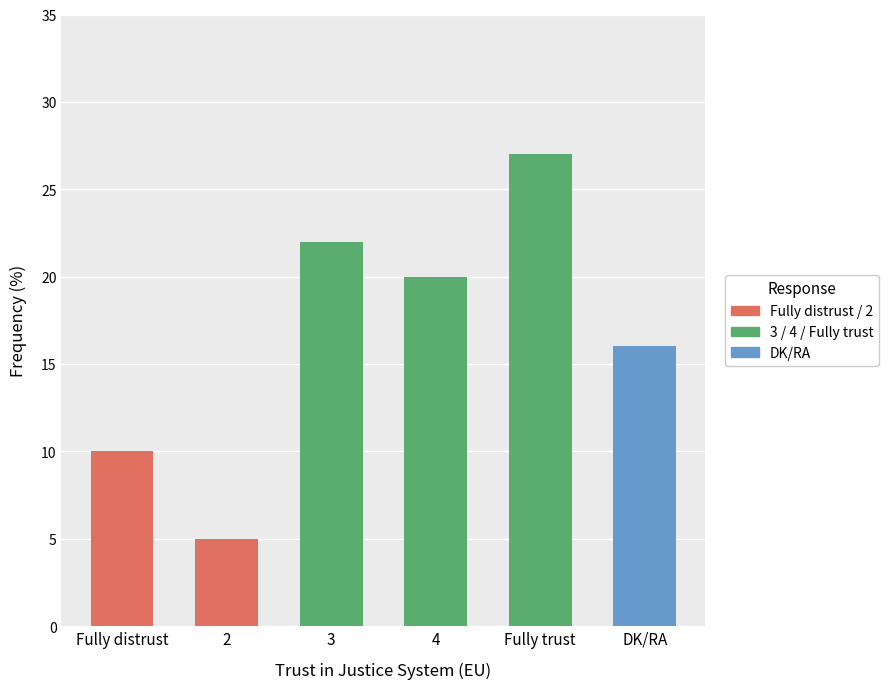

Where is the data nearest to the value 16?

DK/RA